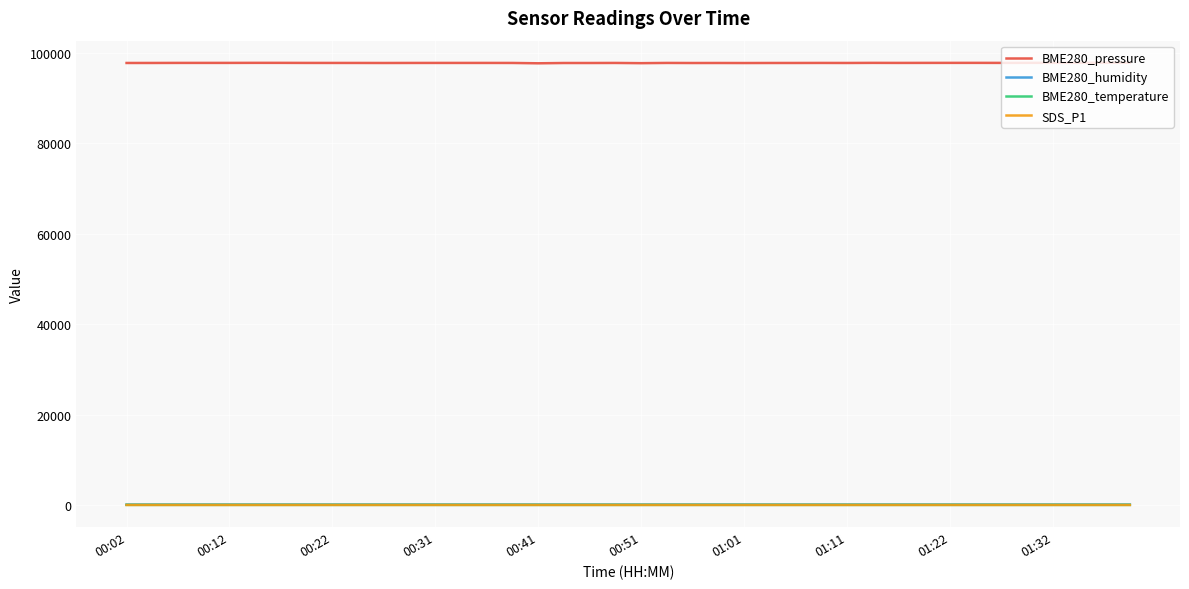

Which series has the largest range (max minus min)?

BME280_pressure